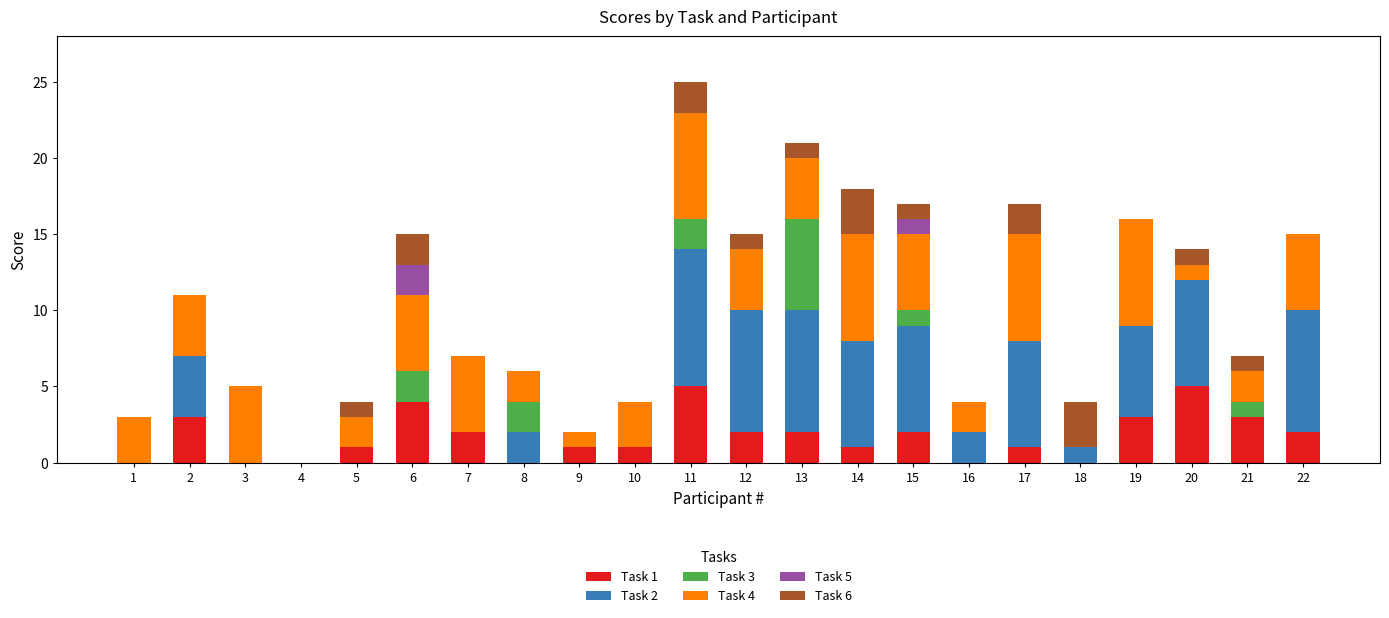

At which category is the sum across all series the highest?

11